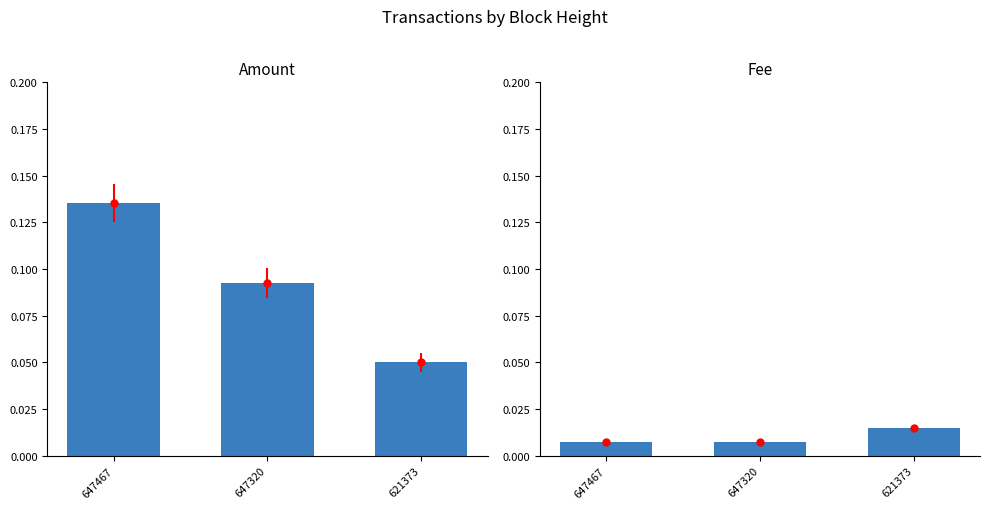

Reading left to right, what are all the values shown in this chart?

Amount: 647467=0.1	647320=0.1	621373=0.1
Fee: 647467=0.0	647320=0.0	621373=0.0